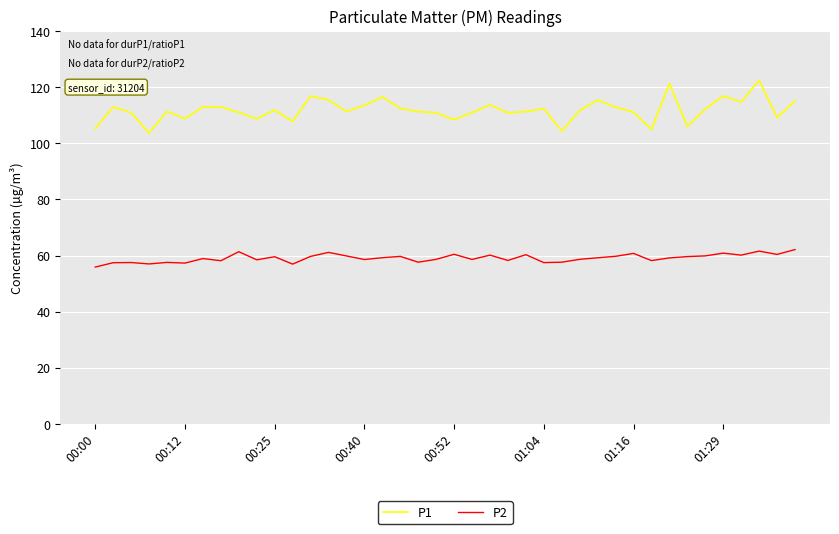

What is the difference between the maximum and second lowest values in the P1 series?

18.1